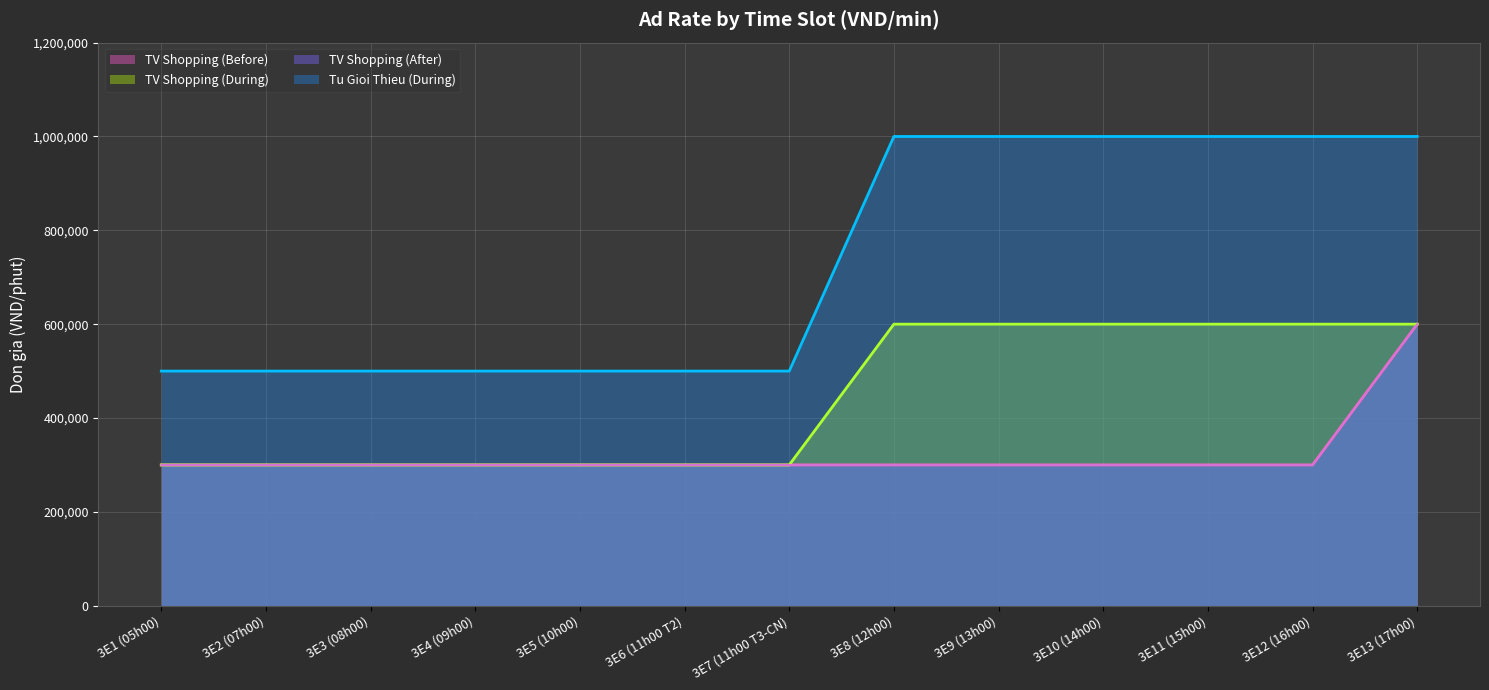

What is the difference between the maximum and minimum values in the TV Shopping (During) series?

300000